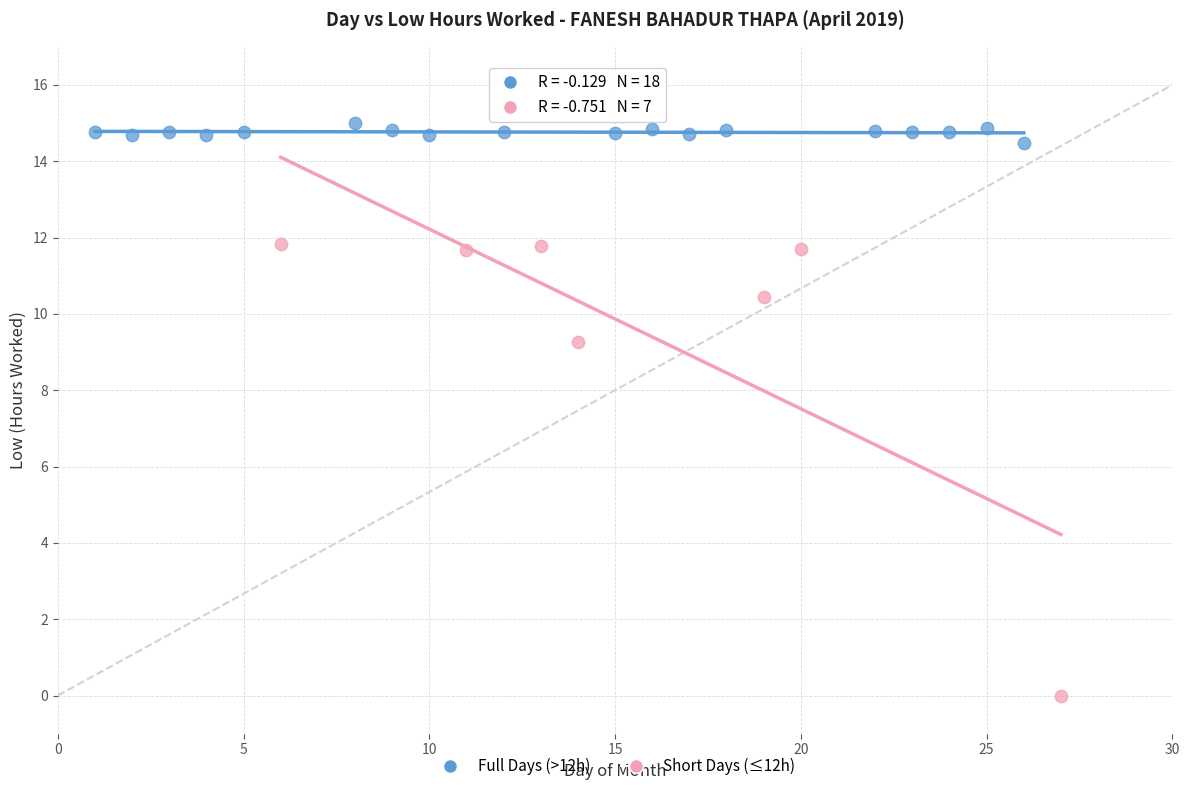

Which series contains the lowest Y value?

Short Days (≤12h)